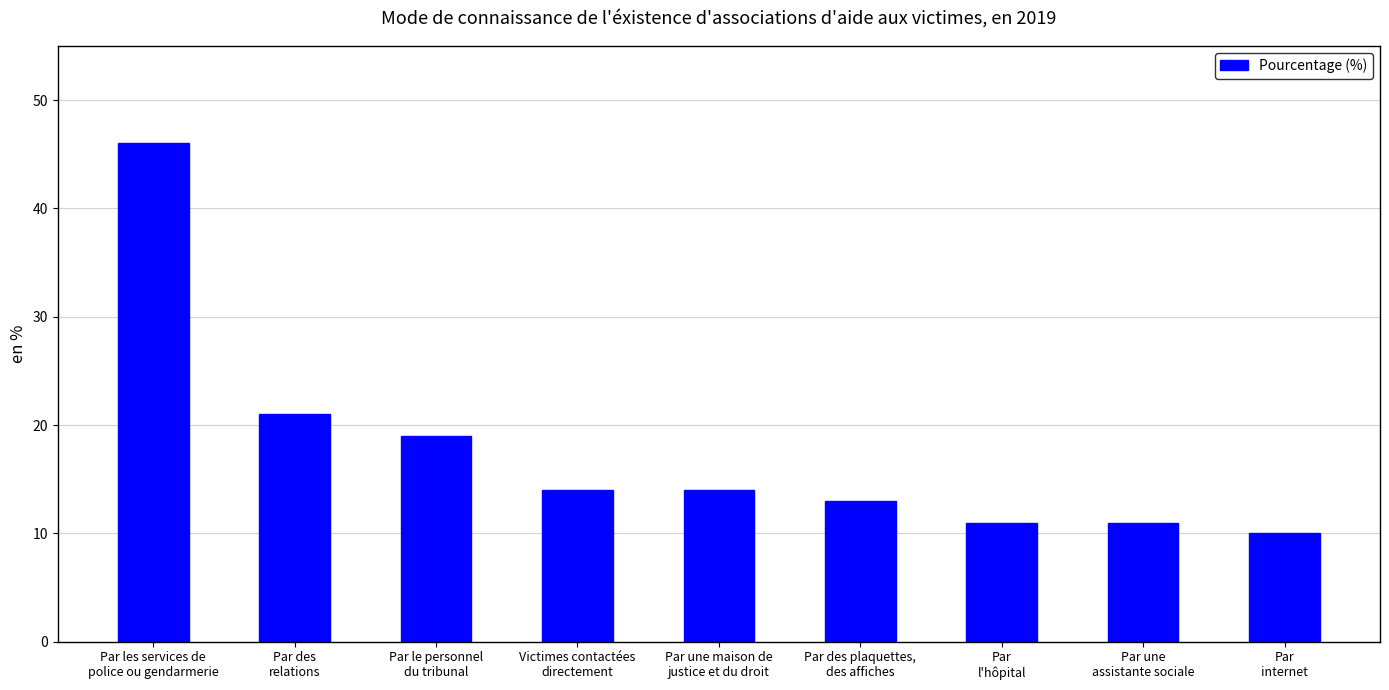

Count the number of categories in the chart.

9